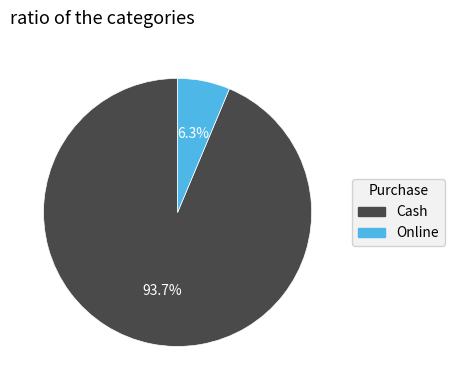

Is there any slice that represents more than half of the pie?

Yes